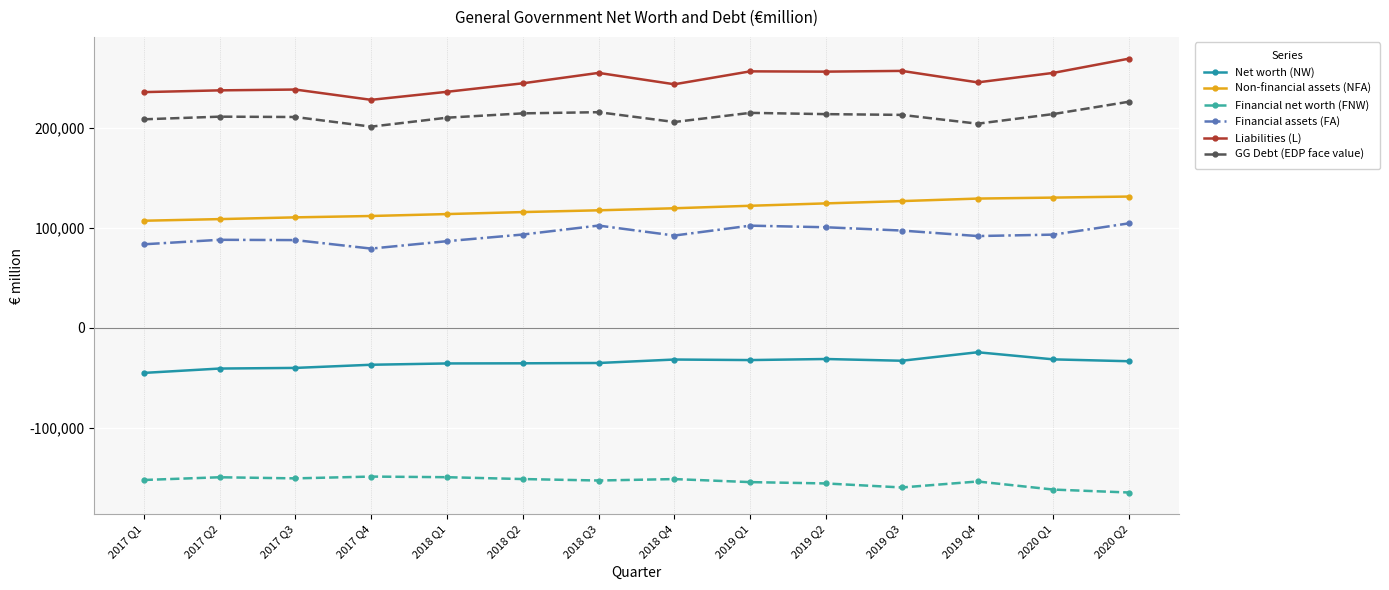

What is the greatest value displayed?

269332